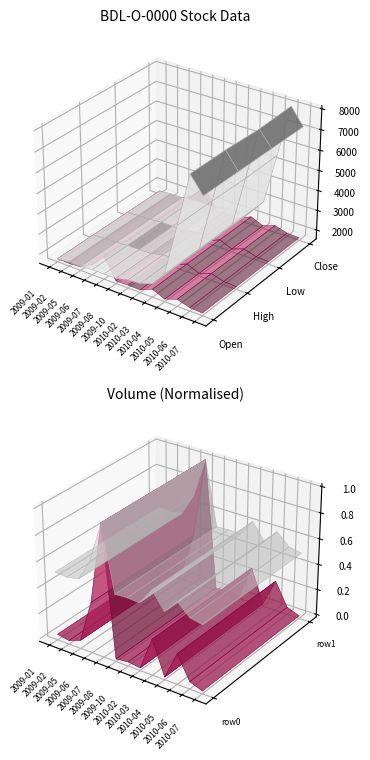

Reading right to left, list all the values displayed in this chart.

Open: 7209	8007	5442	2913	2203	2000	1950	1810	1800	1800	1750	1750	1700
High: 7209	8012	5442	2913	2203	2000	1955	1811	1803	1800	1750	1750	1703
Low: 7209	7940	5402	2913	2203	2000	1905	1810	1800	1800	1750	1750	1700
Close: 7209	8012	5442	2913	2203	2000	1955	1811	1803	1800	1750	1750	1702
Volume: 23	1415	8348	20	9979	28	481	26	38699	14428	1680	311	944